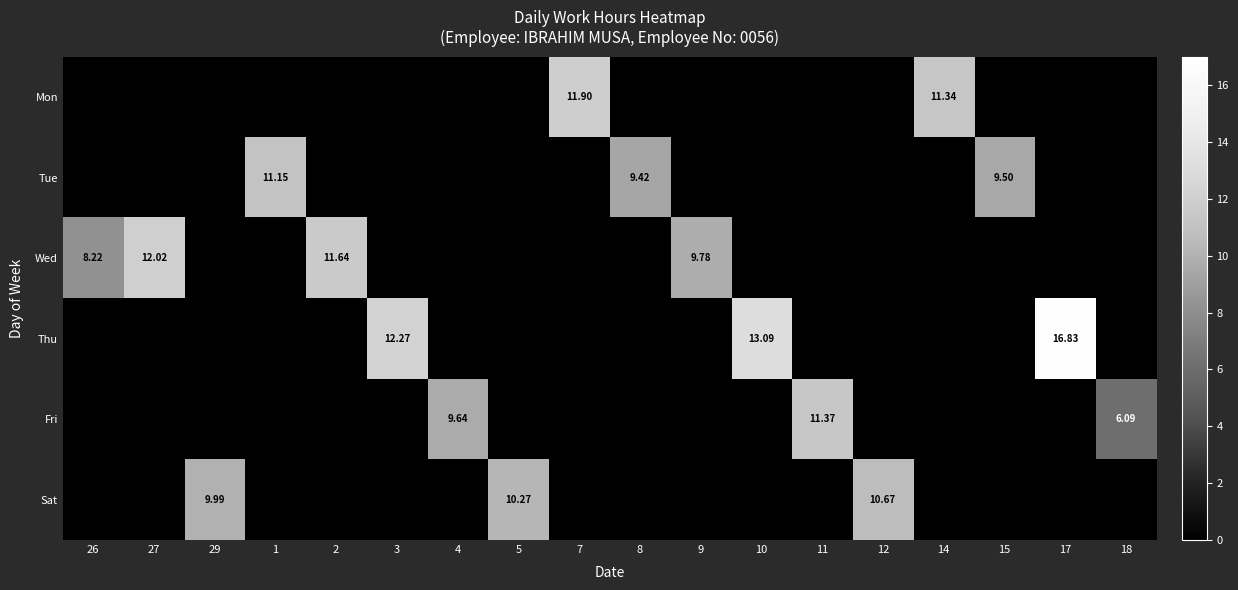

True or false: Thu has a value of -11.7 at 8.

False